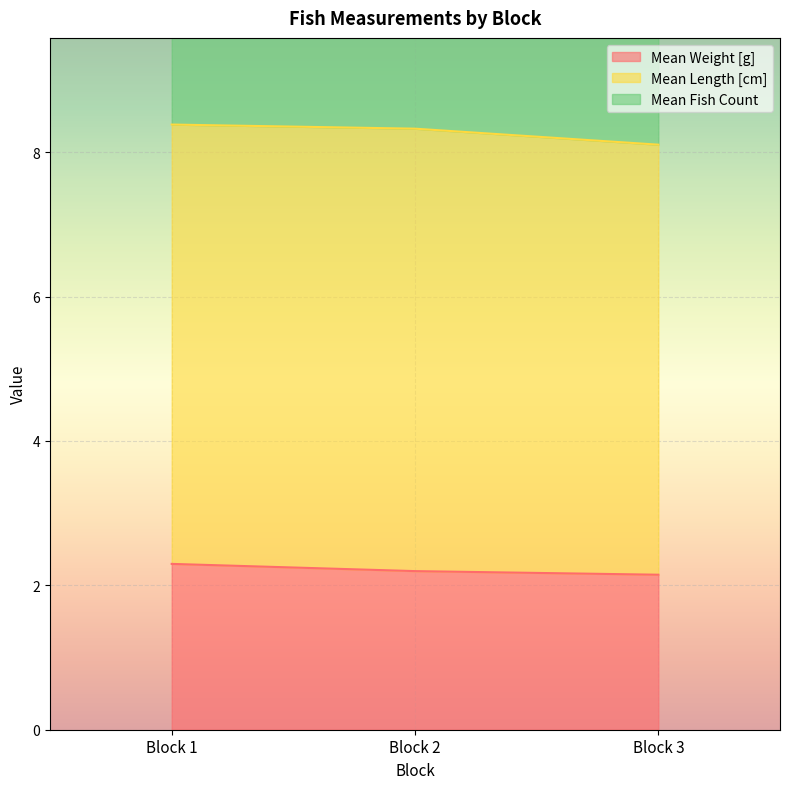

At which category does the chart reach its peak across all series?

Block 3